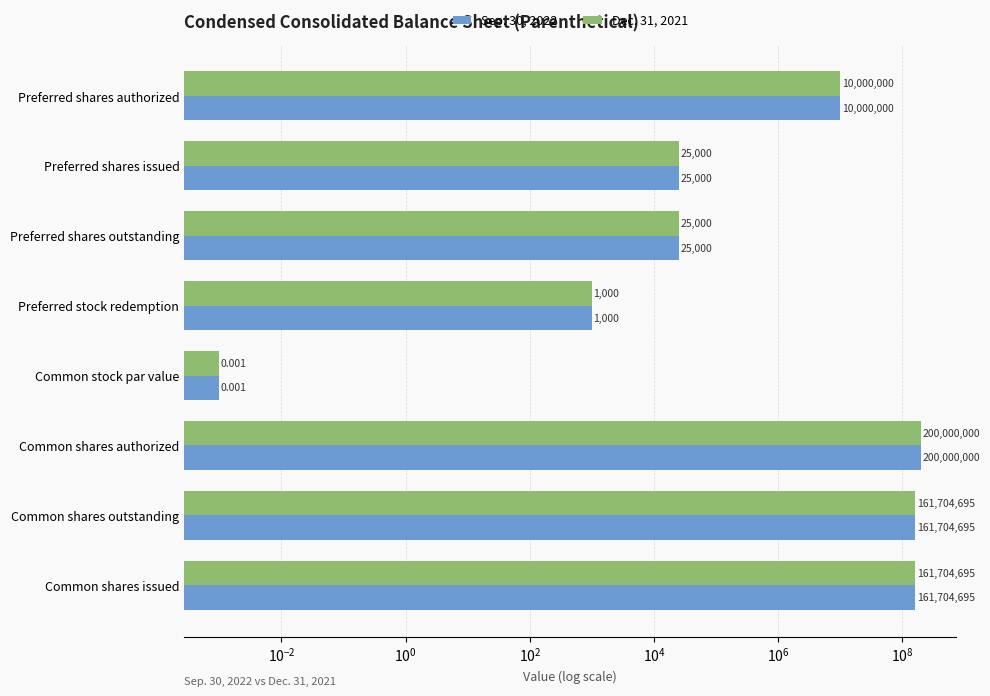

What is the value of the Dec. 31, 2021 bar at the 4th from the left?

1000.0